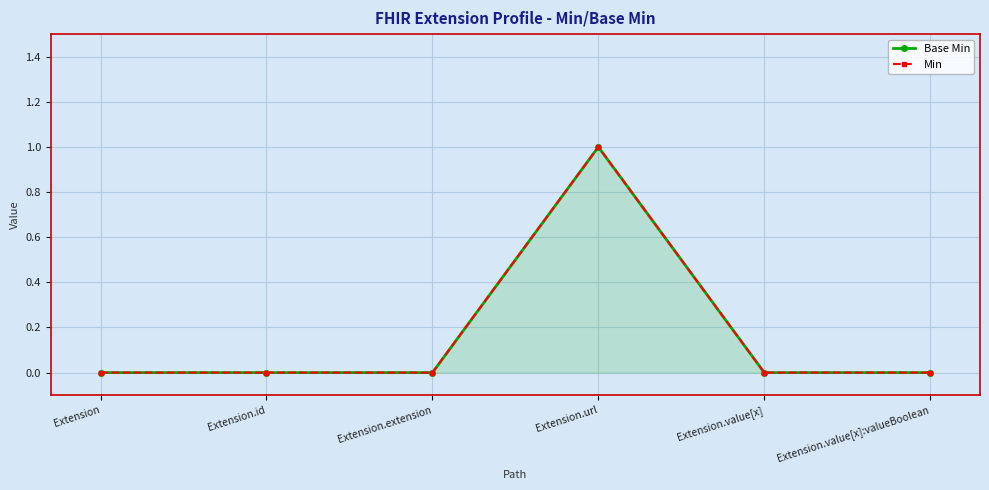

True or false: Base Min has a value of 0 at Extension.id.

True